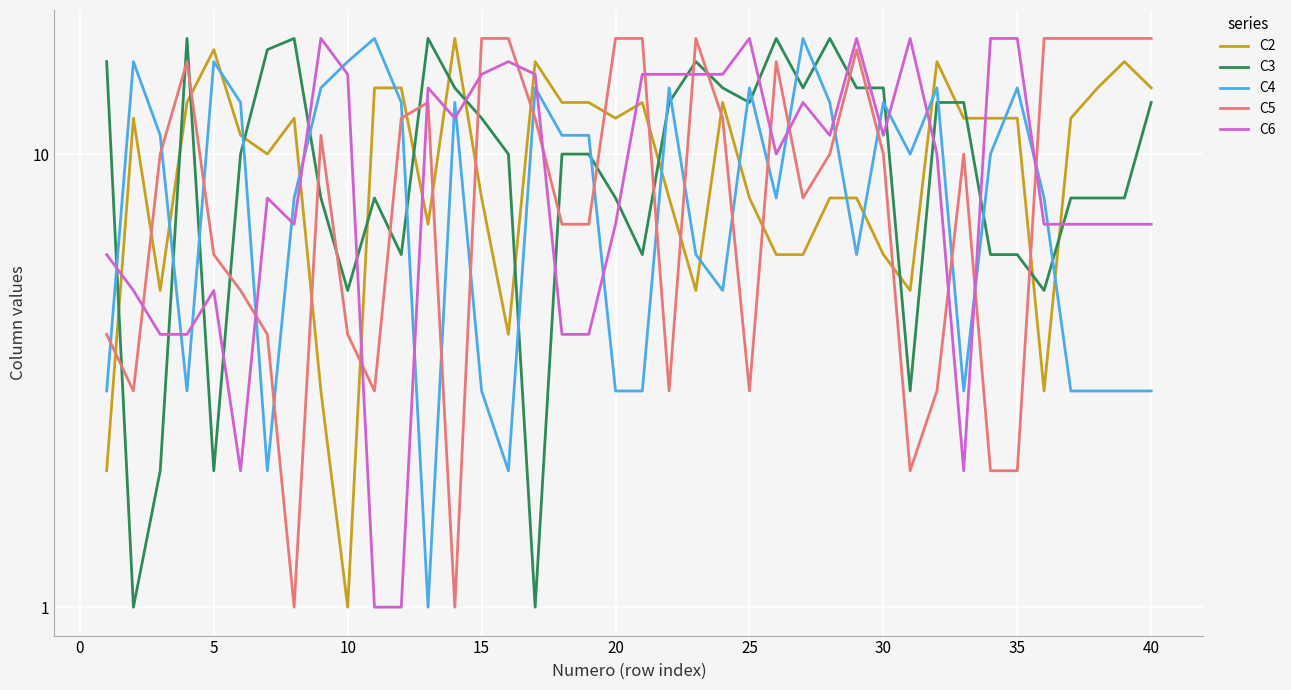

Which series ends up on top after the final intersection of C6 and C4?

C6